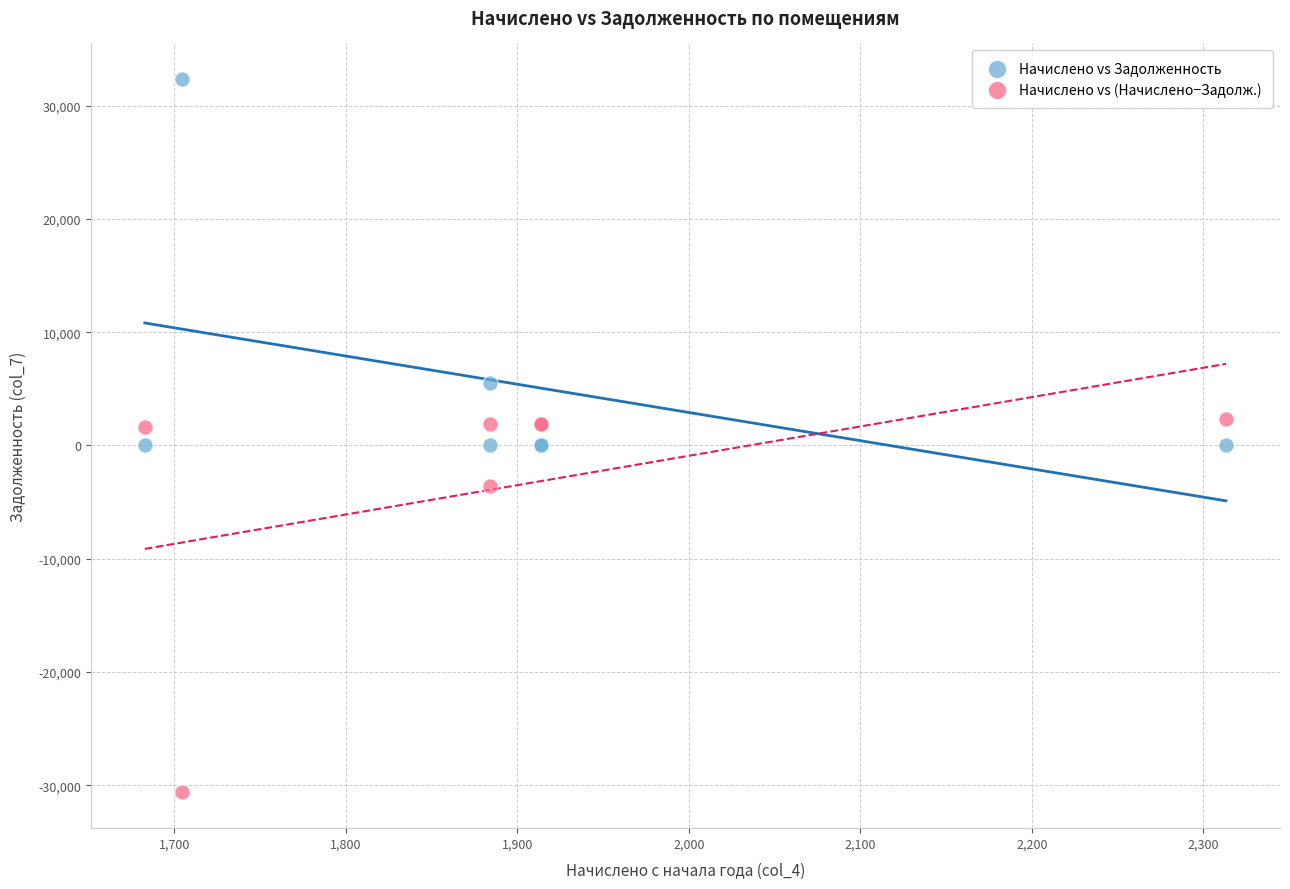

What is the X range (max minus min) for the scatter plot?

630.5